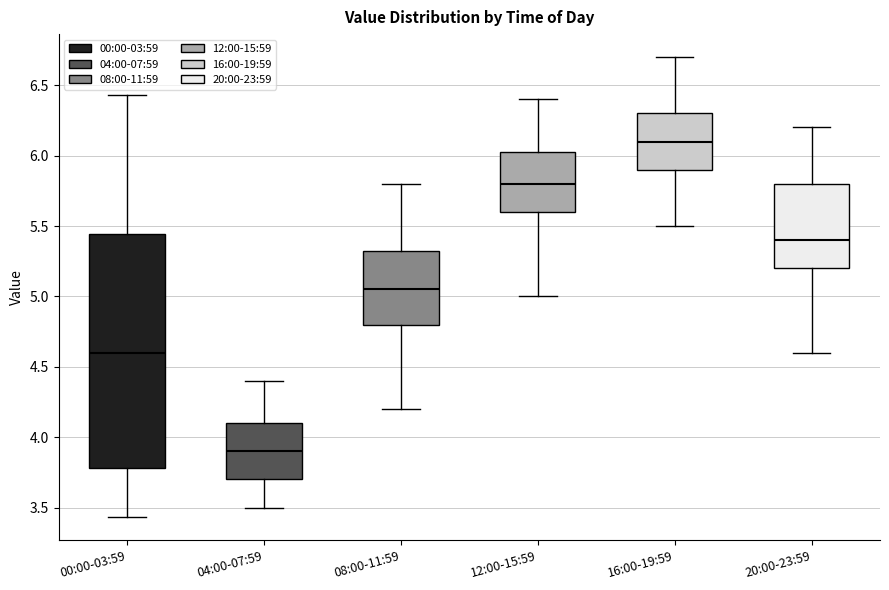

Reading left to right, transcribe this box plot: for each box, give where its median line is, the range the box spans, and where its two whiskers end, as read against the y-axis. The values are not printed on the chart, so give them approximately, as read against the axis.

00:00-03:59: median 4.60, box 3.80 to 5.45, whiskers 3.45 to 6.45
04:00-07:59: median 3.90, box 3.70 to 4.10, whiskers 3.50 to 4.40
08:00-11:59: median 5.05, box 4.80 to 5.35, whiskers 4.20 to 5.80
12:00-15:59: median 5.80, box 5.60 to 6.05, whiskers 5.00 to 6.40
16:00-19:59: median 6.10, box 5.90 to 6.30, whiskers 5.50 to 6.70
20:00-23:59: median 5.40, box 5.20 to 5.80, whiskers 4.60 to 6.20